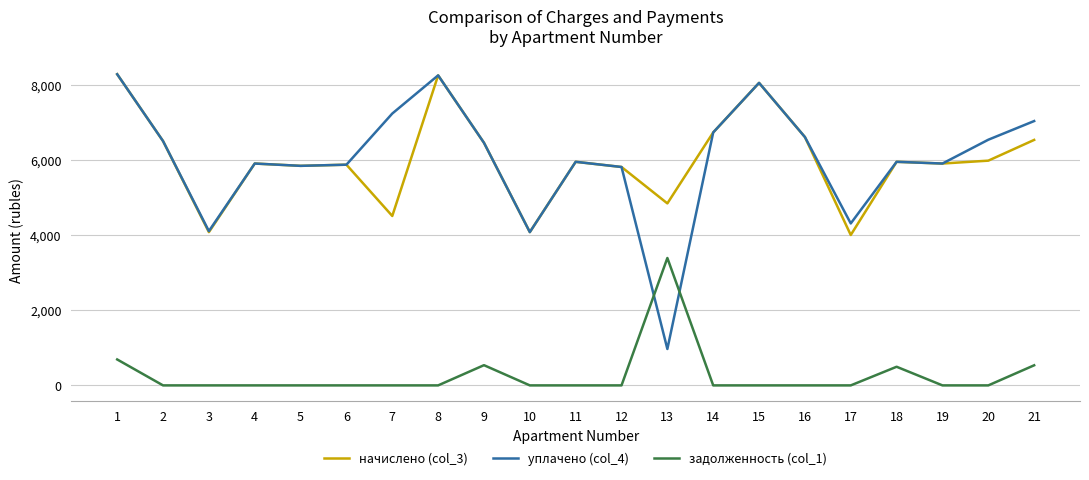

Which series has the widest spread of values?

уплачено (col_4)